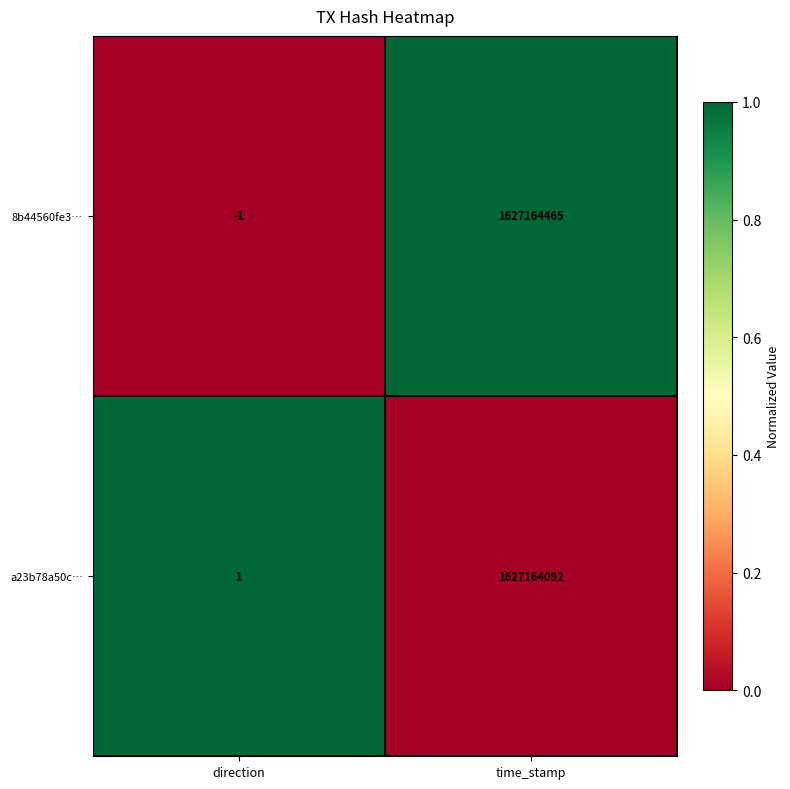

True or false: 8b44560fe3… has a value of -1 at direction.

True